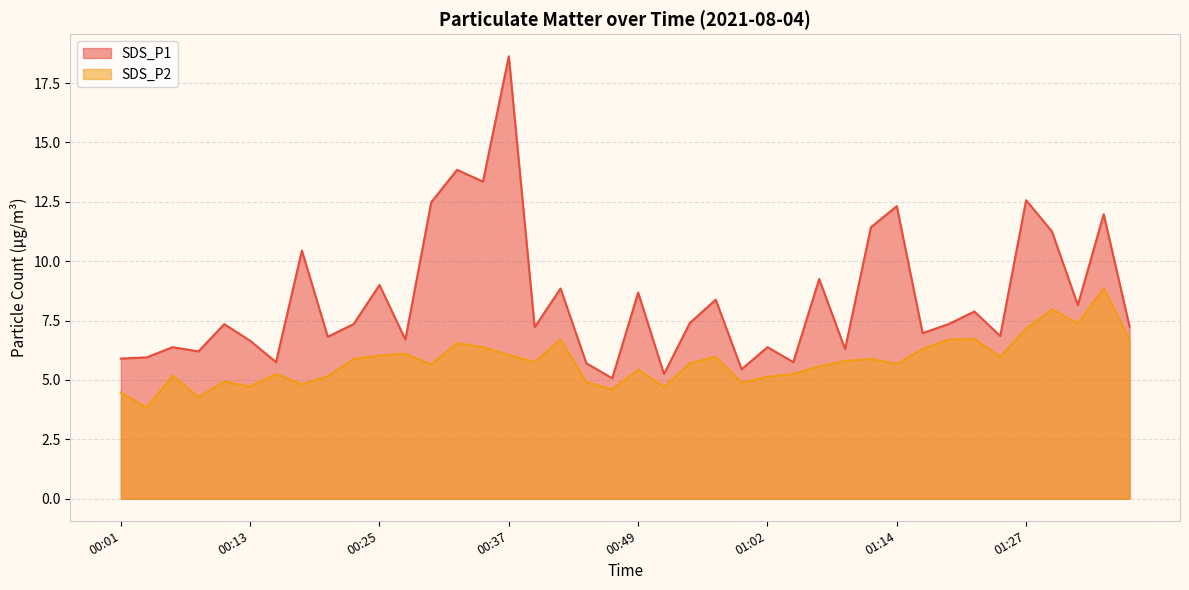

At which category is the sum across all series the highest?

00:37